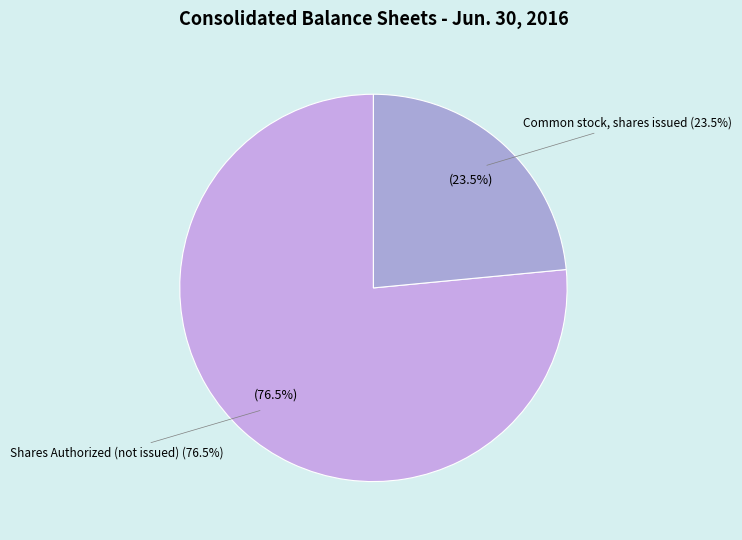

The Common stock par value slice represents 9% of the pie. True or false?

False